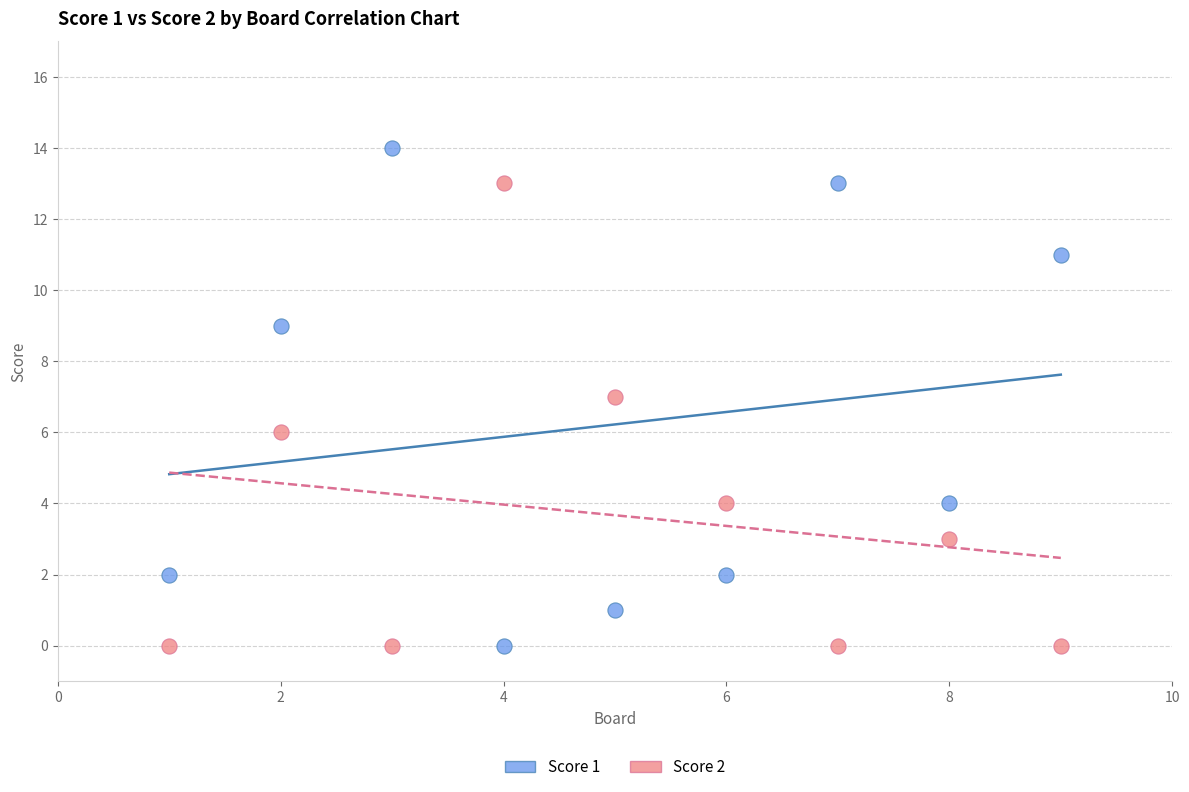

What are all the series names shown in the legend?

Score 1, Score 2